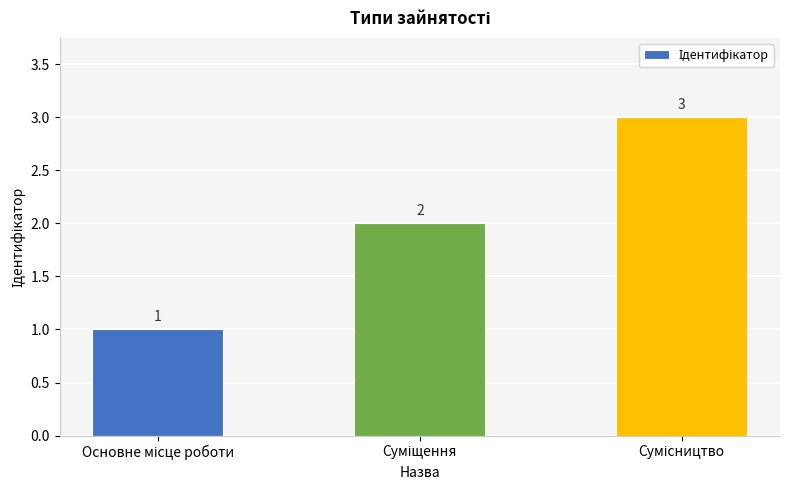

Are the bars horizontal?

No